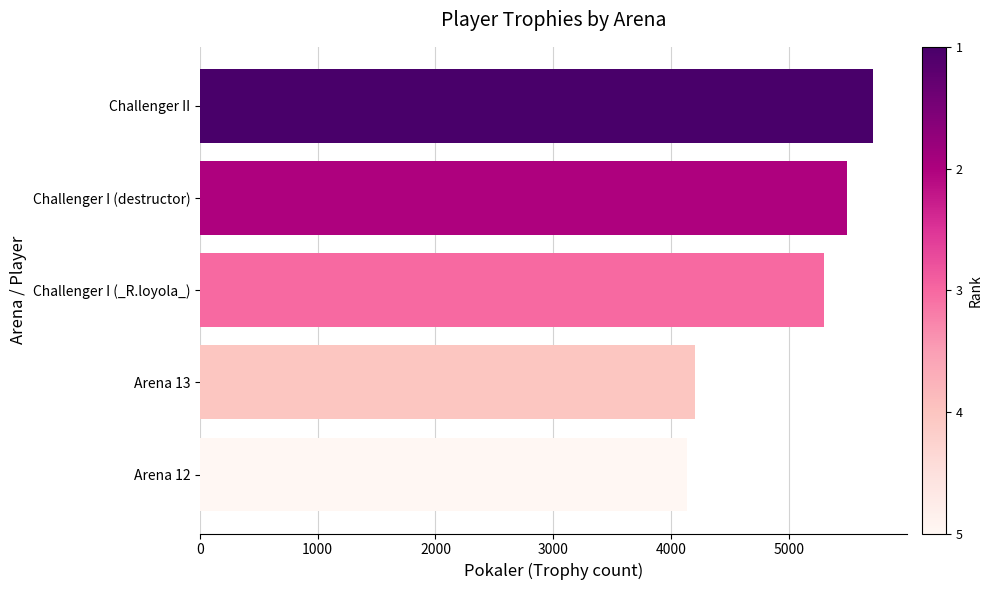

Does the chart contain any negative values?

No